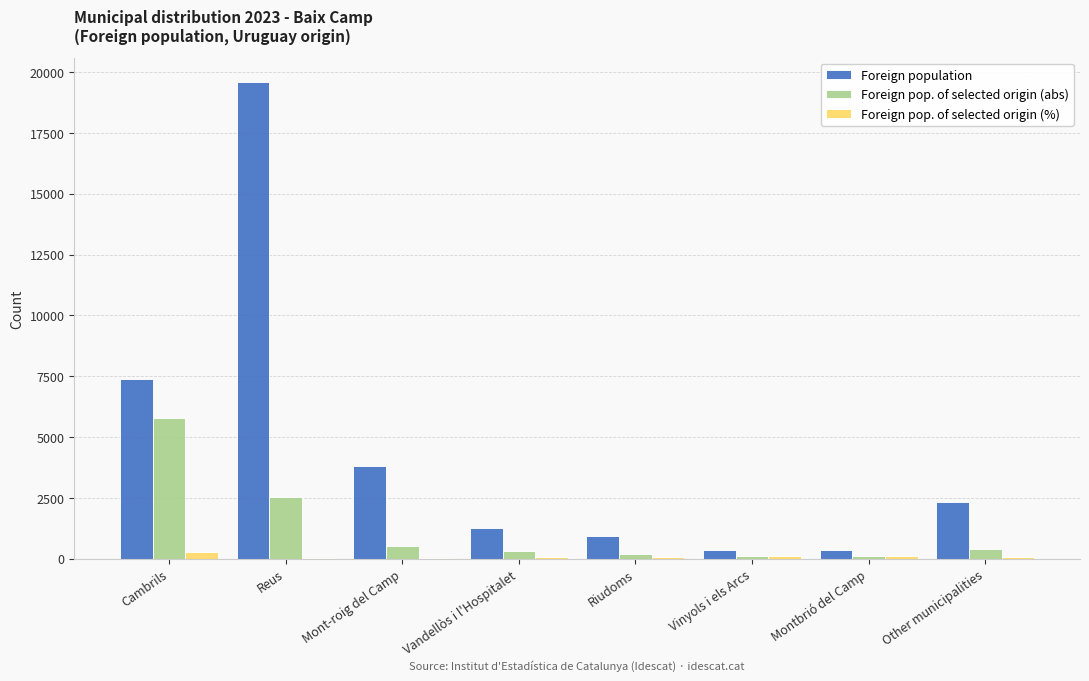

The Foreign pop. of selected origin (abs) series shows 178 at Riudoms. True or false?

True